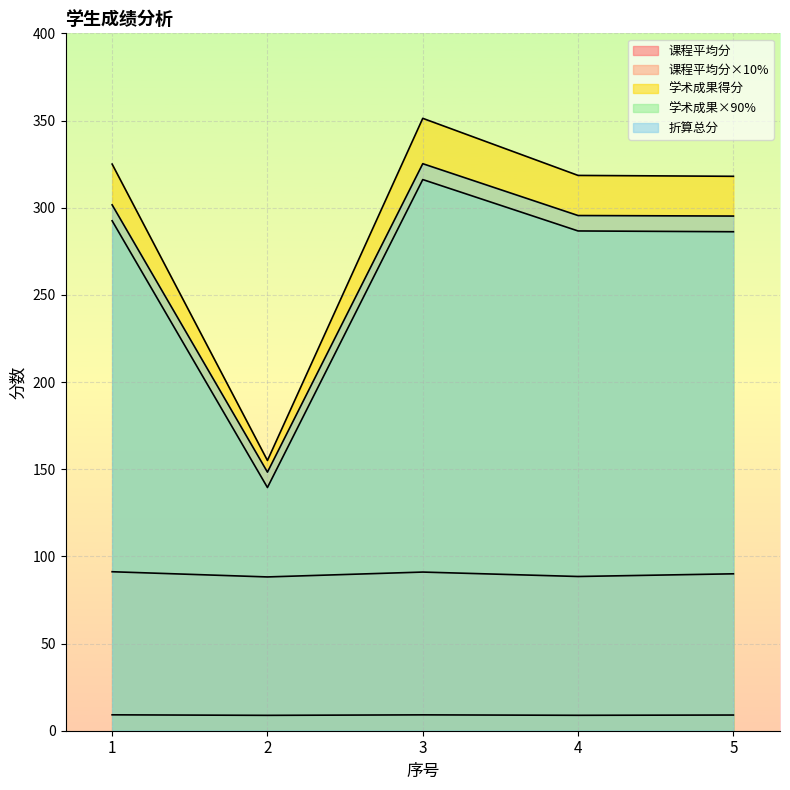

How many interior local peaks does the 学术成果得分 series have?

1